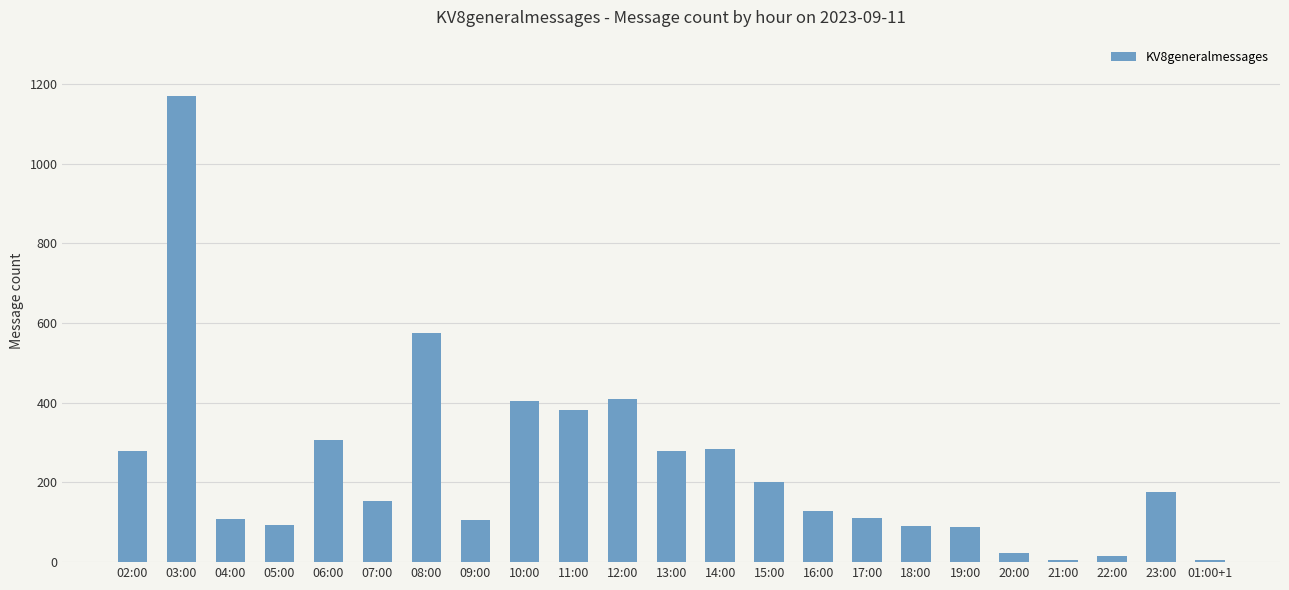

Between 22:00 and 05:00, which is larger?

05:00